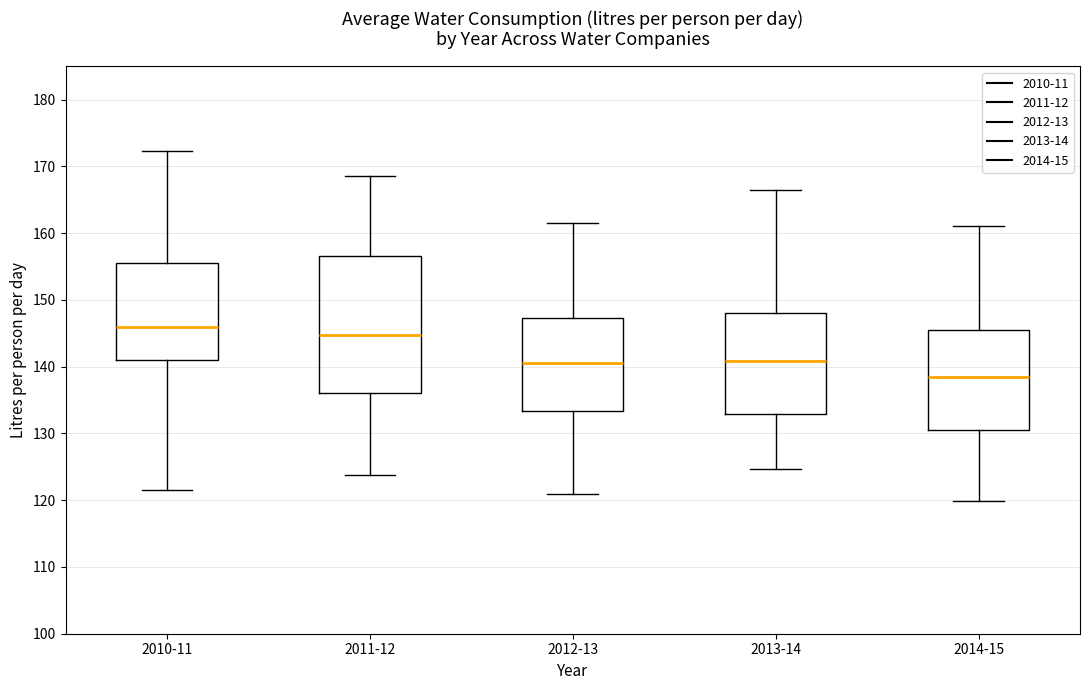

Reading left to right, read every box against the y-axis: the position of its median line, the range the box covers, and the ends of its whiskers. The values are not printed on the chart, so give them approximately, as read against the axis.

2010-11: median 146, box 141 to 156, whiskers 122 to 172
2011-12: median 145, box 136 to 157, whiskers 124 to 169
2012-13: median 141, box 133 to 147, whiskers 121 to 161
2013-14: median 141, box 133 to 148, whiskers 125 to 167
2014-15: median 138, box 131 to 146, whiskers 120 to 161